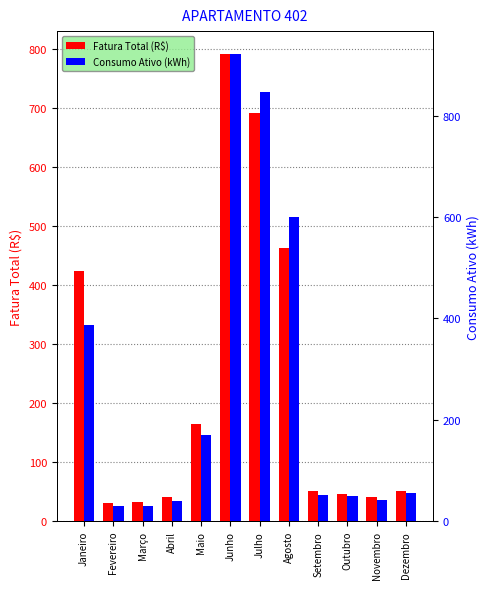

How many bars are there in each group?

2